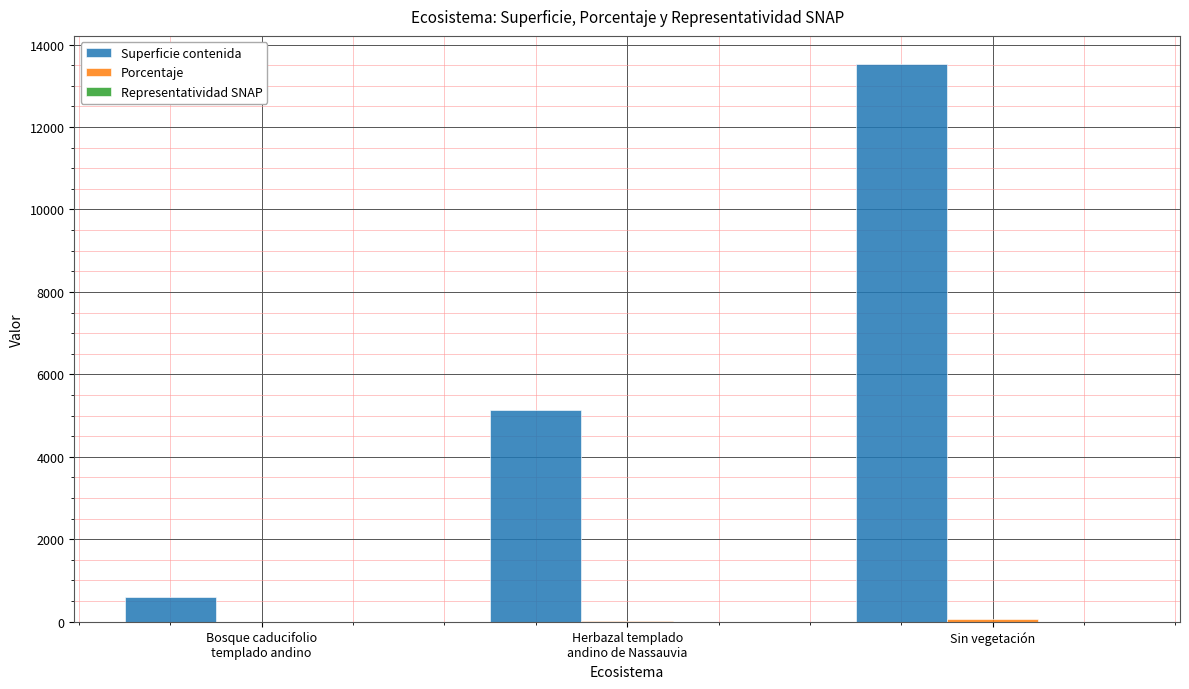

What is the highest value of the Superficie contenida series?

13532.6